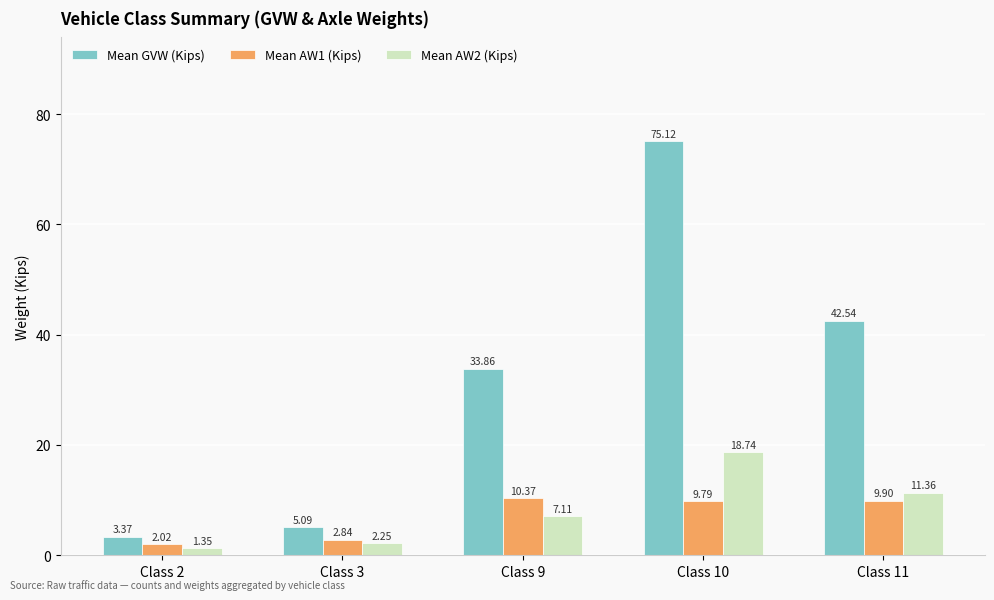

How many bars are there in total?

15